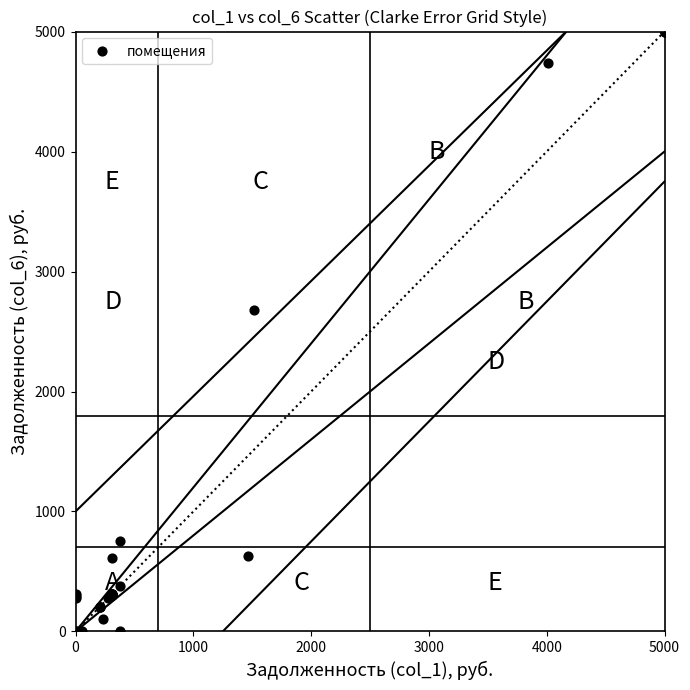

What Y value in the scatter plot is closest to 2500?

2676.1